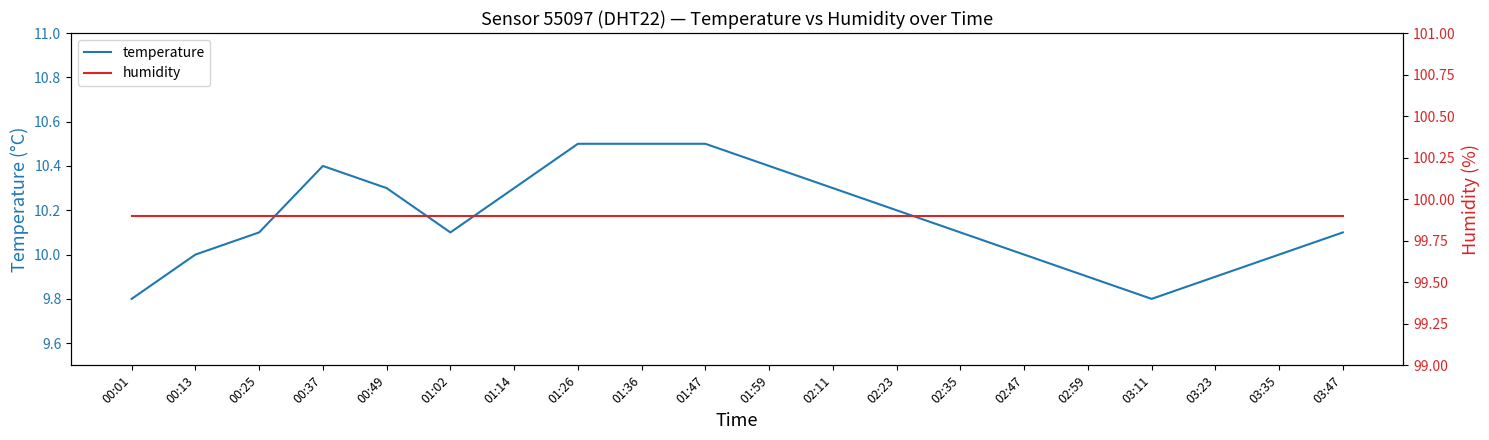

Reading right to left, what are all the values shown in this chart?

temperature: 03:47=10.1	03:35=10.0	03:23=9.9	03:11=9.8	02:59=9.9	02:47=10.0	02:35=10.1	02:23=10.2	02:11=10.3	01:59=10.4	01:47=10.5	01:36=10.5	01:26=10.5	01:14=10.3	01:02=10.1	00:49=10.3	00:37=10.4	00:25=10.1	00:13=10.0	00:01=9.8
humidity: 03:47=99.9	03:35=99.9	03:23=99.9	03:11=99.9	02:59=99.9	02:47=99.9	02:35=99.9	02:23=99.9	02:11=99.9	01:59=99.9	01:47=99.9	01:36=99.9	01:26=99.9	01:14=99.9	01:02=99.9	00:49=99.9	00:37=99.9	00:25=99.9	00:13=99.9	00:01=99.9